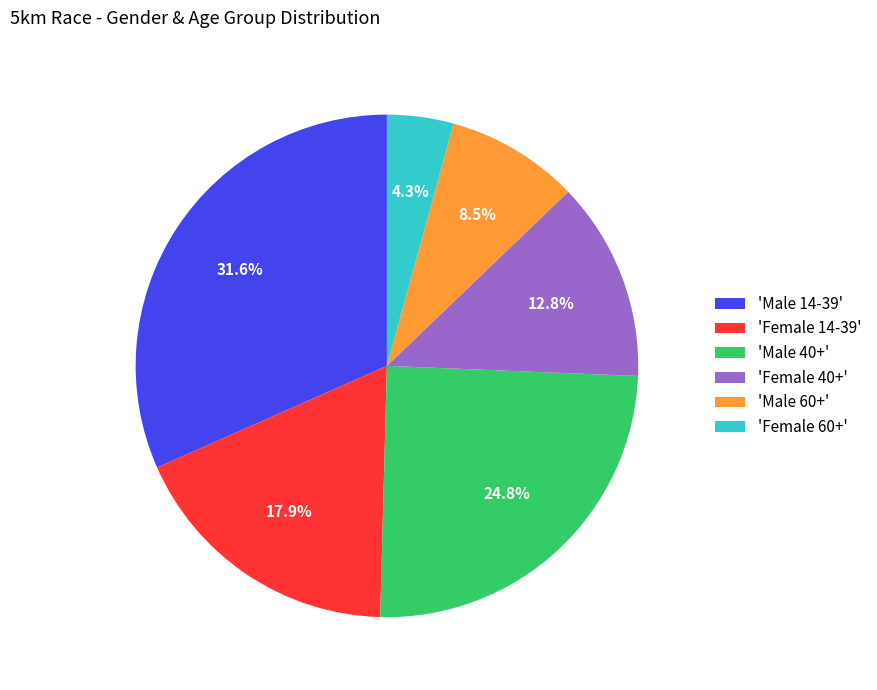

Do 'Female 14-39' and 'Female 40+' together represent more than half of the pie?

No